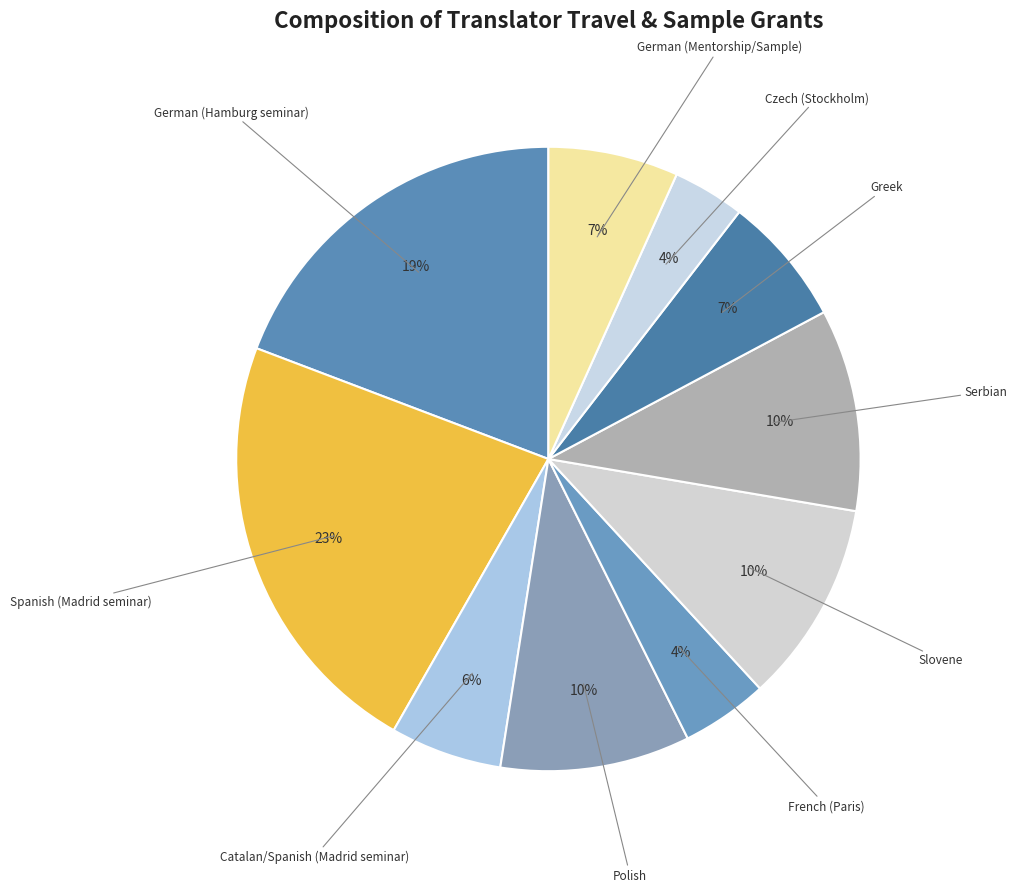

How many slices are in this pie chart?

10